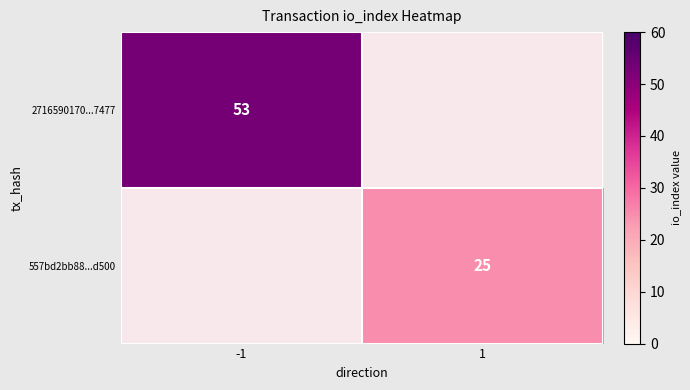

The value of 2716590170...7477 at -1 is 74. True or false?

False